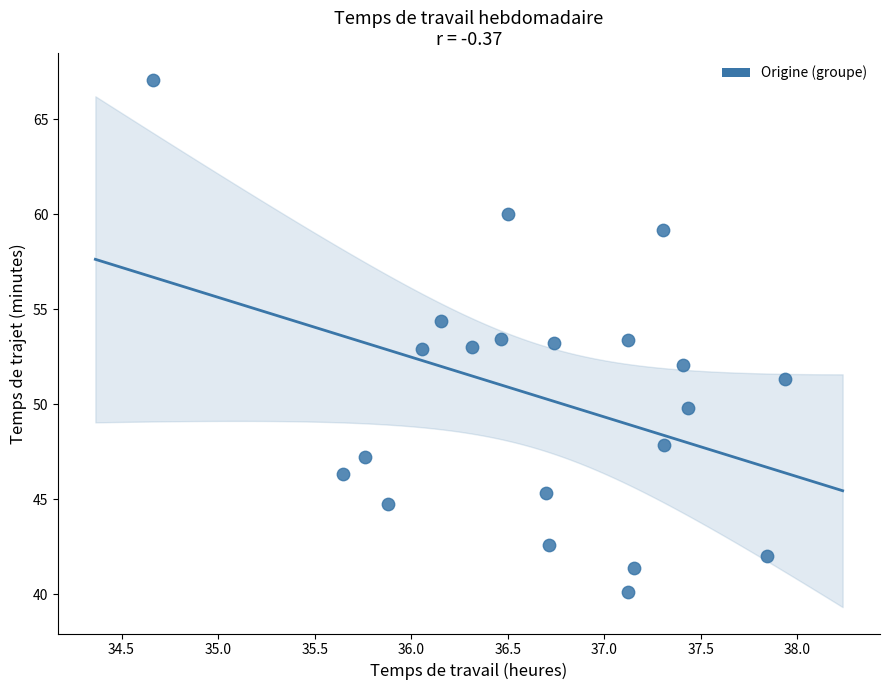

List the coordinates of all points as (X, Y) pairs, reading left to right.

(34.7, 67.1)  (35.6, 46.3)  (35.8, 47.2)  (35.9, 44.7)  (36.1, 52.9)  (36.2, 54.4)  (36.3, 53.0)  (36.5, 53.4)  (36.5, 60.0)  (36.7, 45.3)  (36.7, 42.6)  (36.7, 53.2)  (37.1, 53.4)  (37.1, 40.1)  (37.2, 41.4)  (37.3, 59.2)  (37.3, 47.9)  (37.4, 52.1)  (37.4, 49.8)  (37.8, 42.0)  (37.9, 51.3)